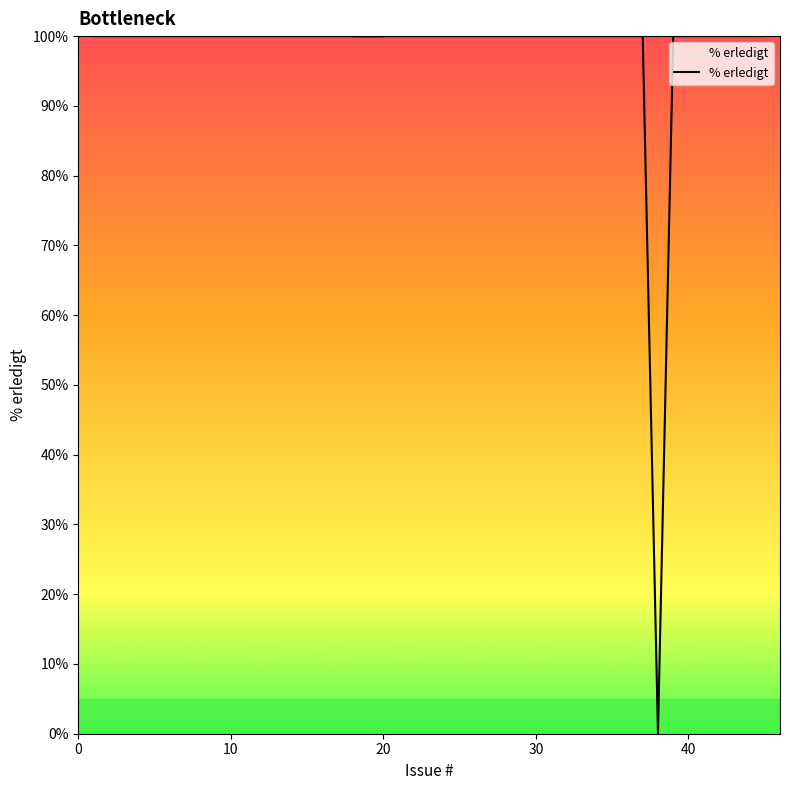

True or false: the data shows 100 at 10.

True